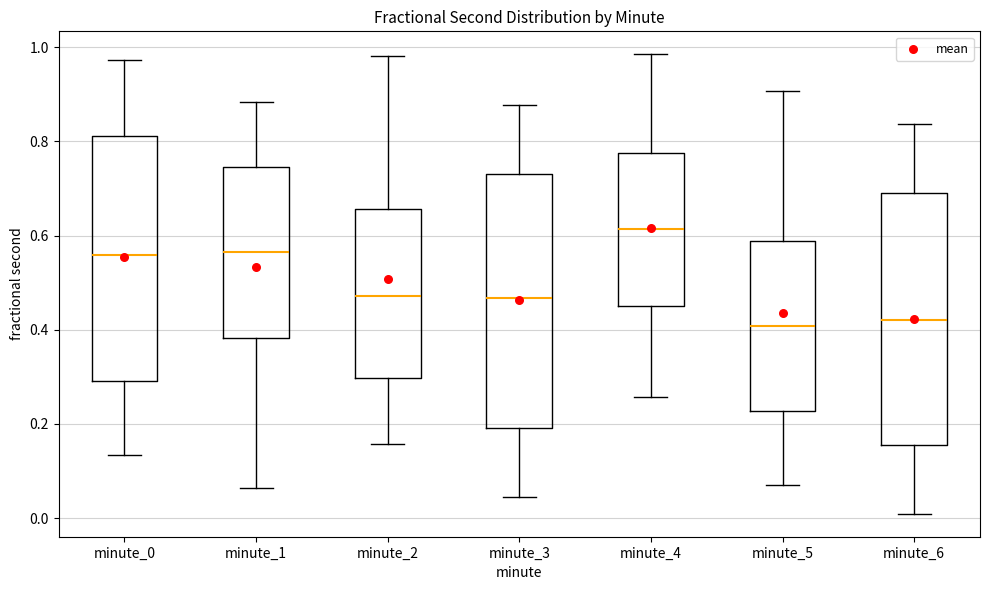

Where is the upper edge of the box for minute_4 on the y-axis? The values are not printed on the chart, so give them approximately, as read against the axis.

0.78